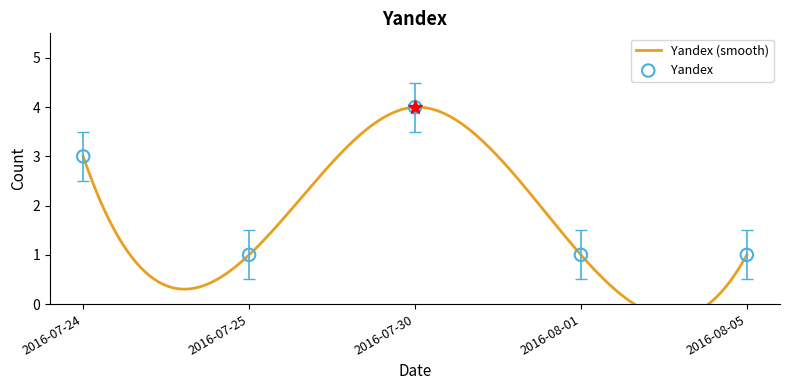

Between 2016-07-25 and 2016-07-30, which is larger?

2016-07-30